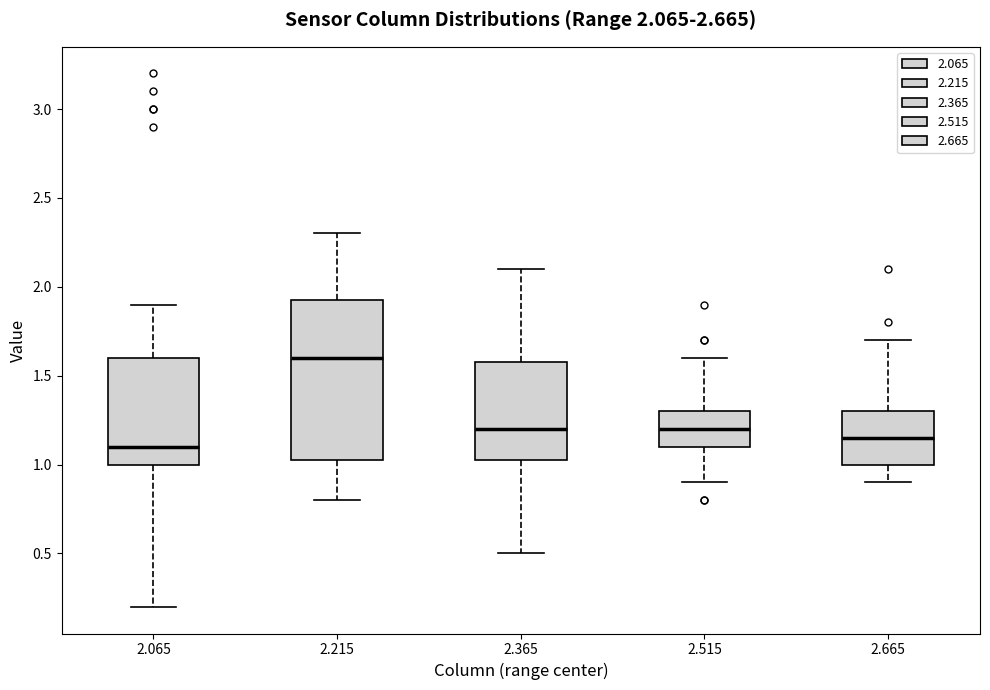

Which box is the tallest, from its lower edge to its upper edge?

2.215